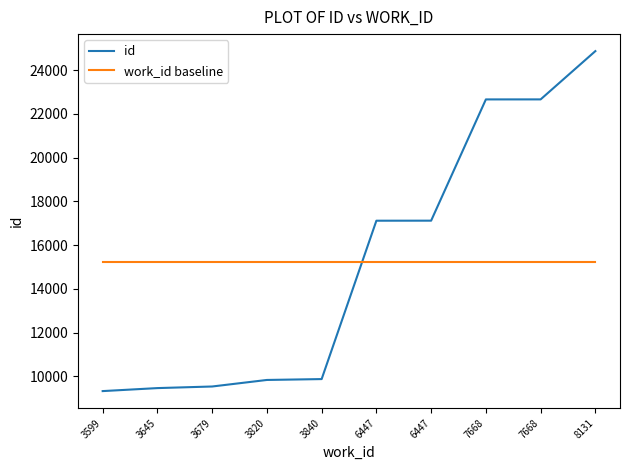

Count the number of categories in the chart.

10